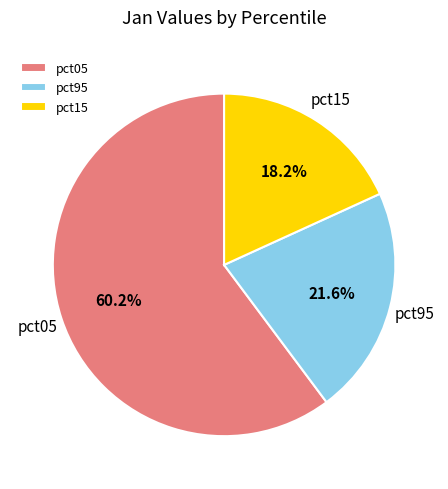

How many slices are in this pie chart?

3